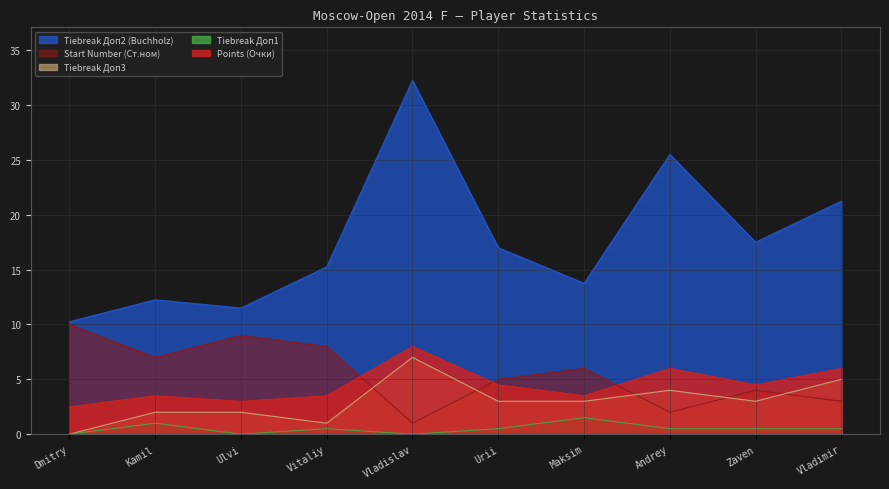

What position from the right is Dmitry?

10